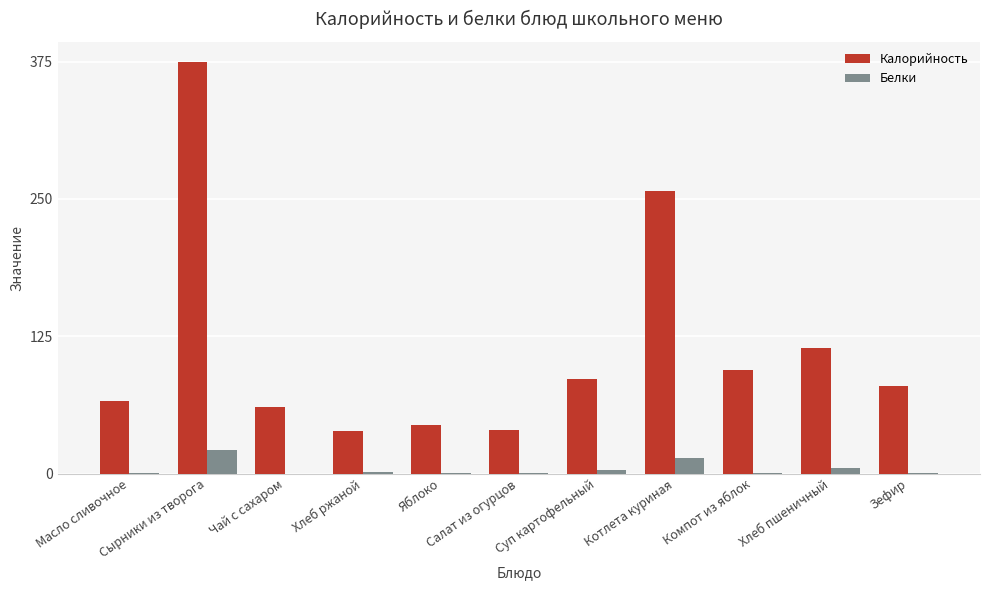

Which series has the largest total across all categories?

Калорийность